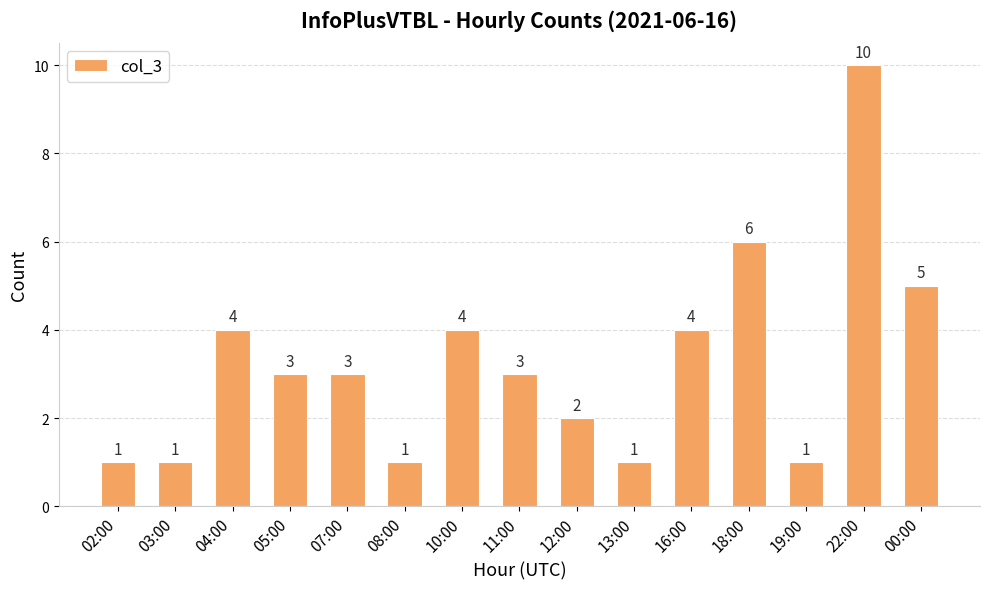

What is the value of the 14th bar from the left?

10